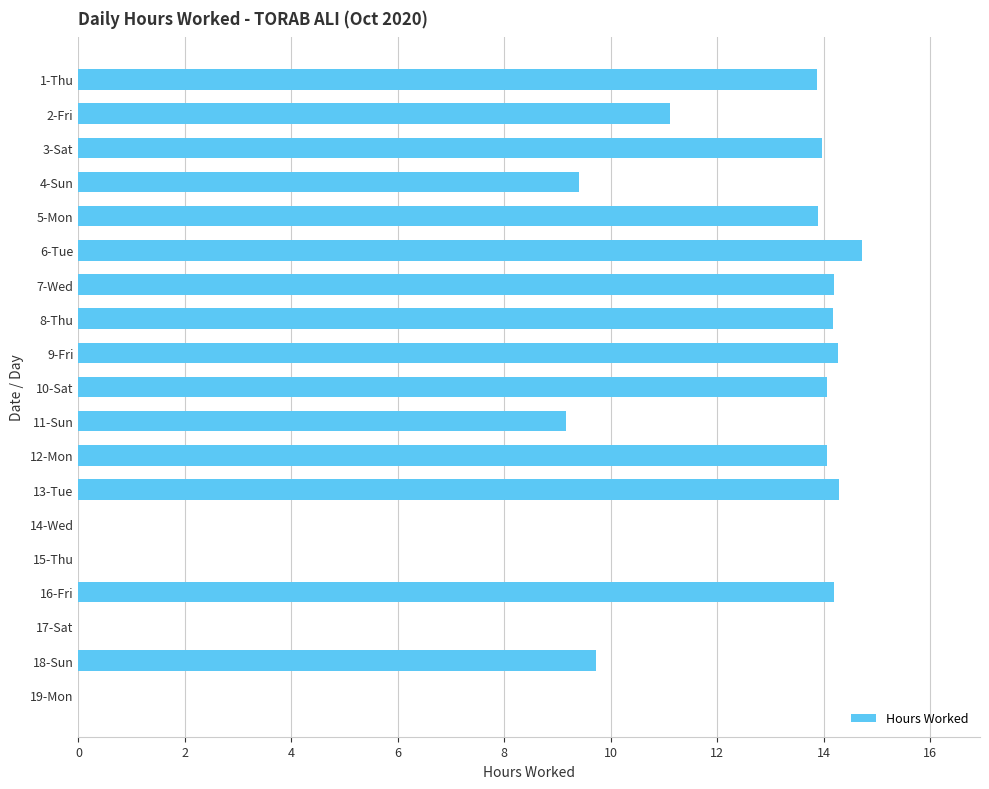

Reading top to bottom, transcribe all the data shown in this chart.

1-Thu=13.9	2-Fri=11.1	3-Sat=14.0	4-Sun=9.4	5-Mon=13.9	6-Tue=14.7	7-Wed=14.2	8-Thu=14.2	9-Fri=14.3	10-Sat=14.1	11-Sun=9.2	12-Mon=14.1	13-Tue=14.3	14-Wed=0.0	15-Thu=0.0	16-Fri=14.2	17-Sat=0.0	18-Sun=9.7	19-Mon=0.0